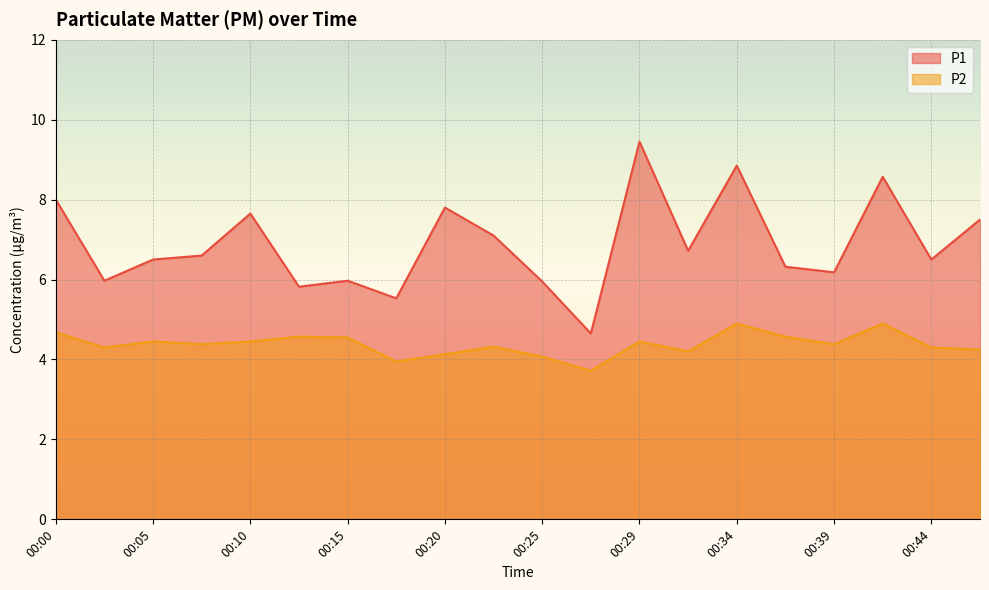

How many data points in P1 are above 6?

14